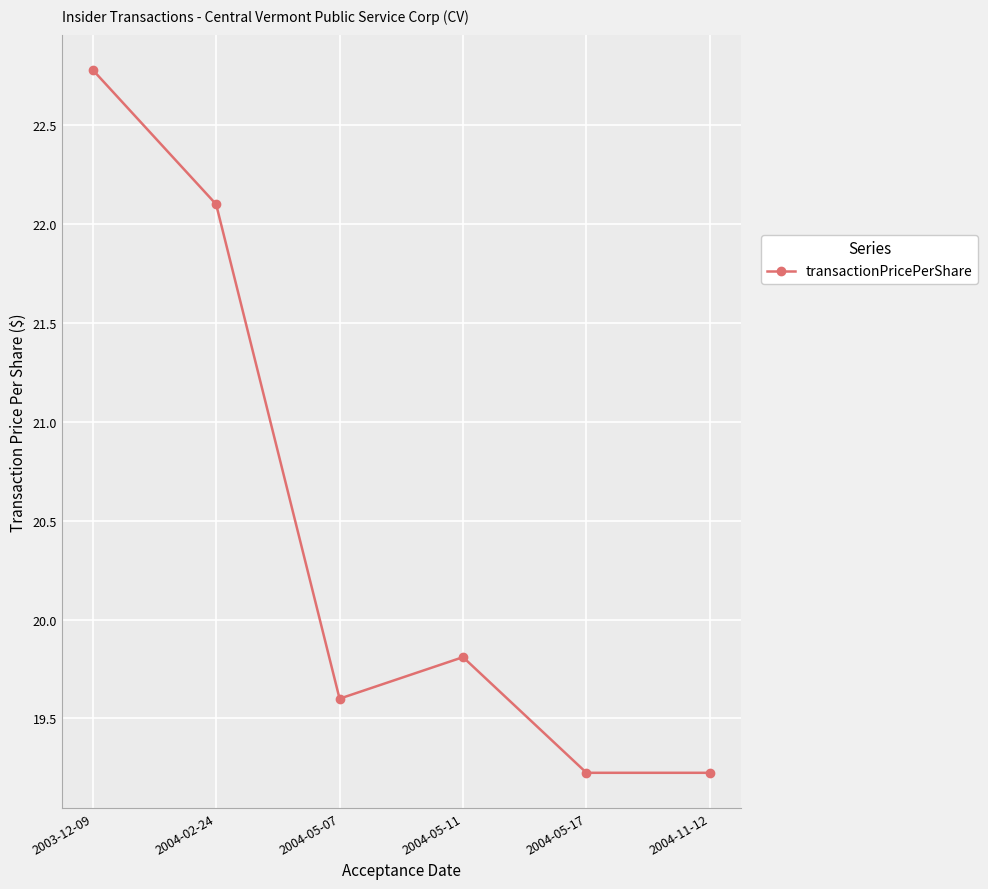

What is the sum of the values at 2004-05-17 and 2004-11-12?

38.5